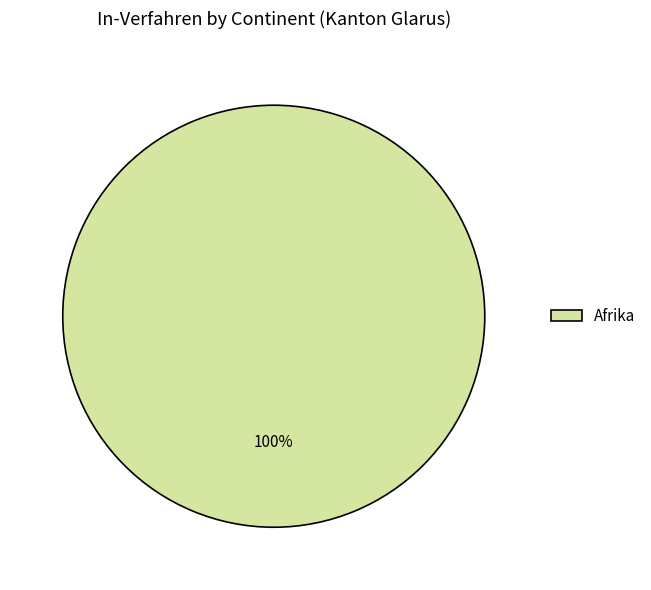

To the nearest percent, what percentage of the pie is Afrika?

100%